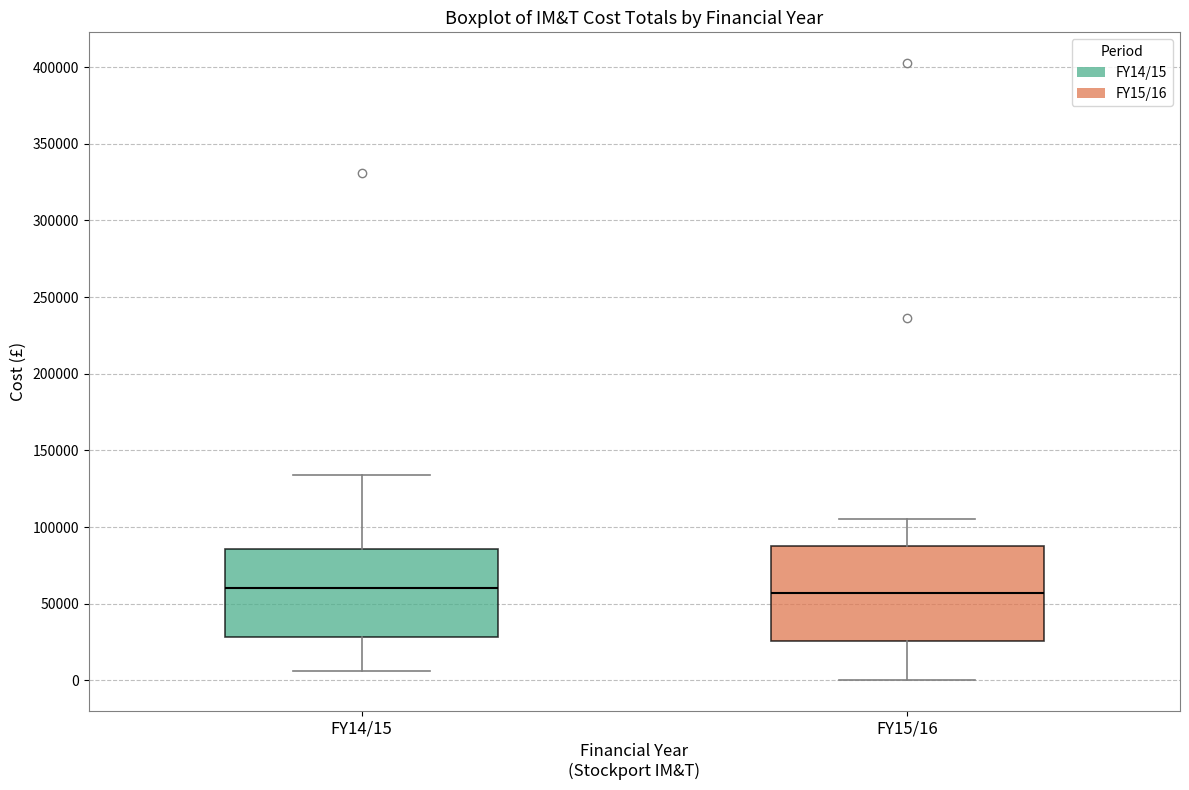

Reading left to right, transcribe this box plot: for each box, give where its median line is, the range the box spans, and where its two whiskers end, as read against the y-axis. The values are not printed on the chart, so give them approximately, as read against the axis.

FY14/15: median 60000, box 30000 to 85000, whiskers 5000 to 135000
FY15/16: median 55000, box 25000 to 85000, whiskers 0 to 105000